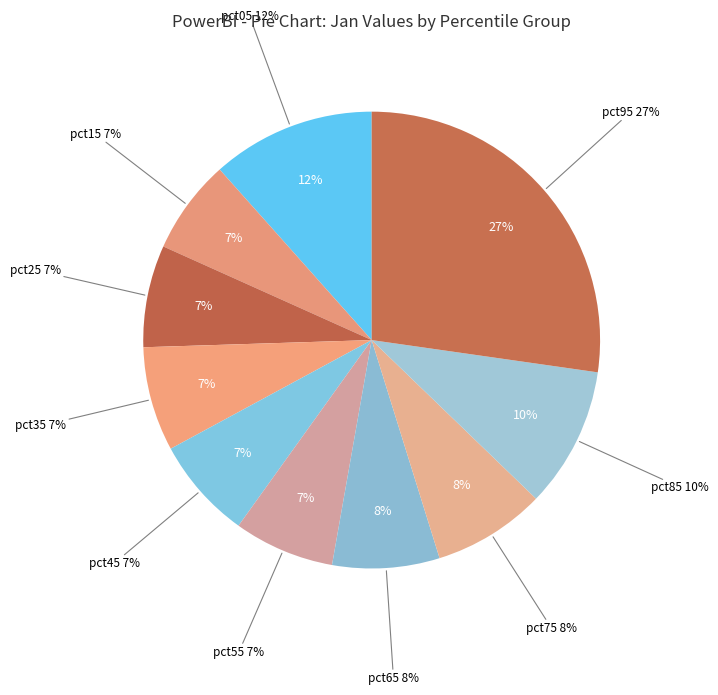

The pct75 slice represents 8% of the pie. True or false?

True